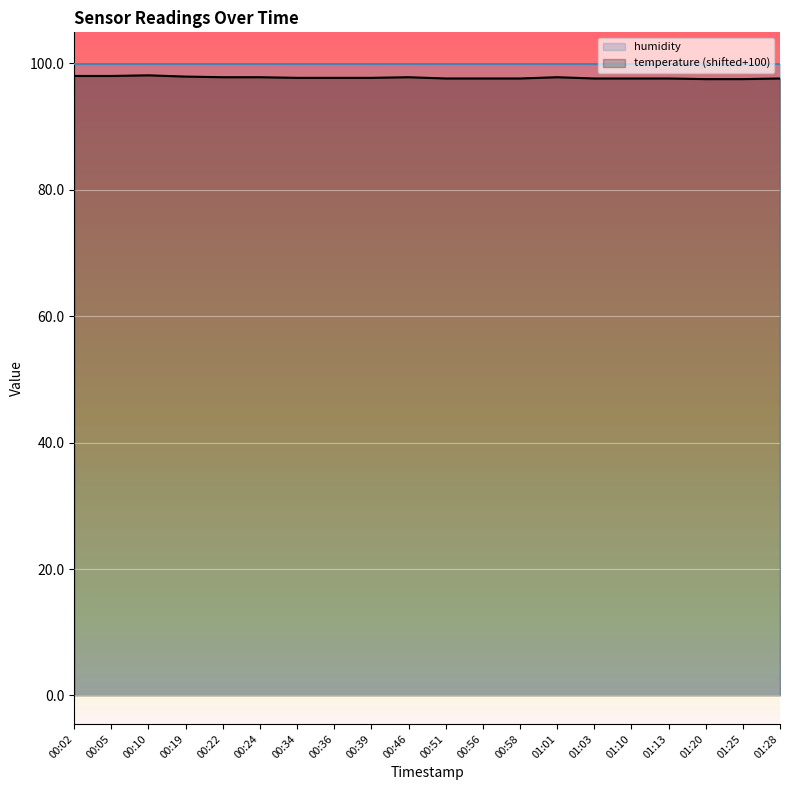

List the labels in order of temperature (shifted+100) value, smallest first.

01:20, 01:25, 00:51, 00:56, 00:58, 01:03, 01:10, 01:13, 01:28, 00:34, 00:36, 00:39, 00:22, 00:24, 00:46, 01:01, 00:19, 00:02, 00:05, 00:10